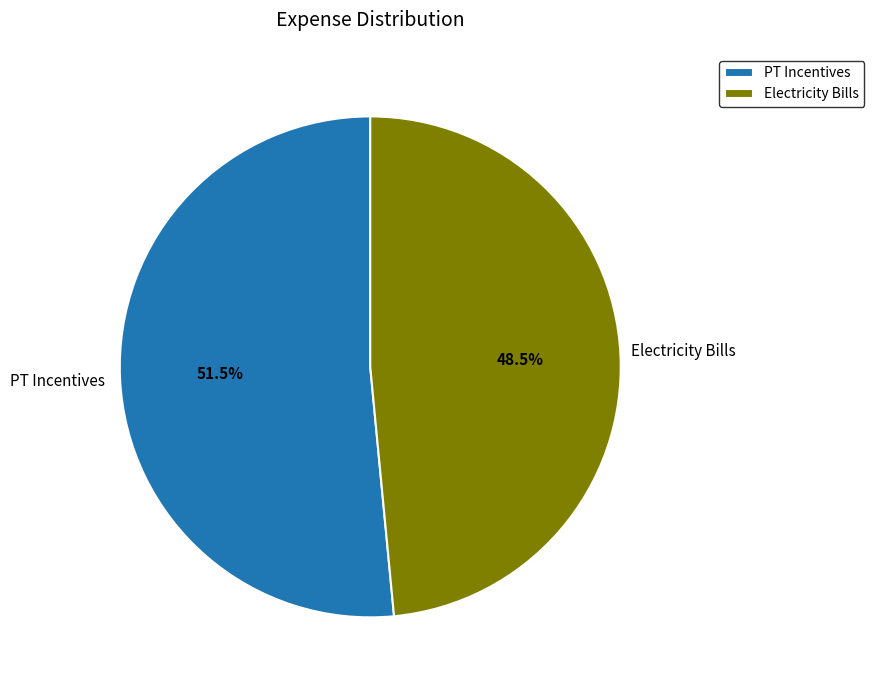

Is there any slice that represents more than half of the pie?

Yes